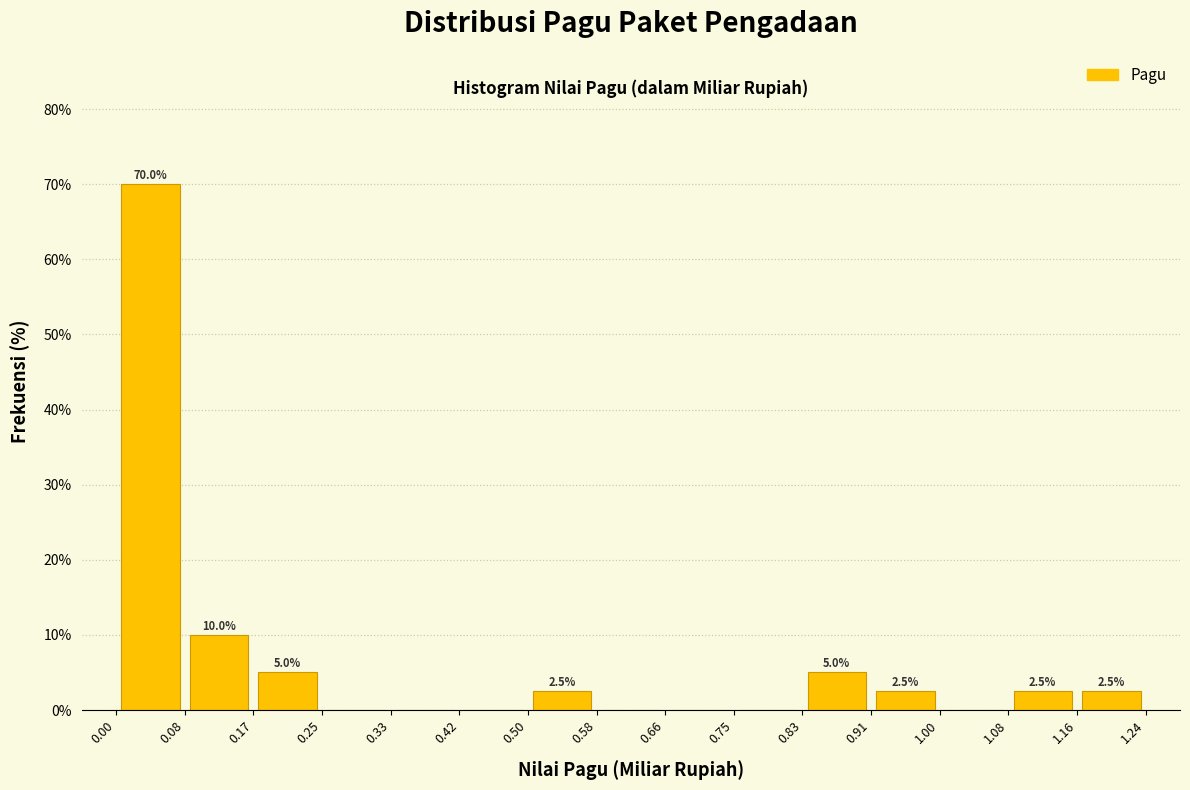

Which range on the x-axis has the tallest bar?

0.00 to 0.08